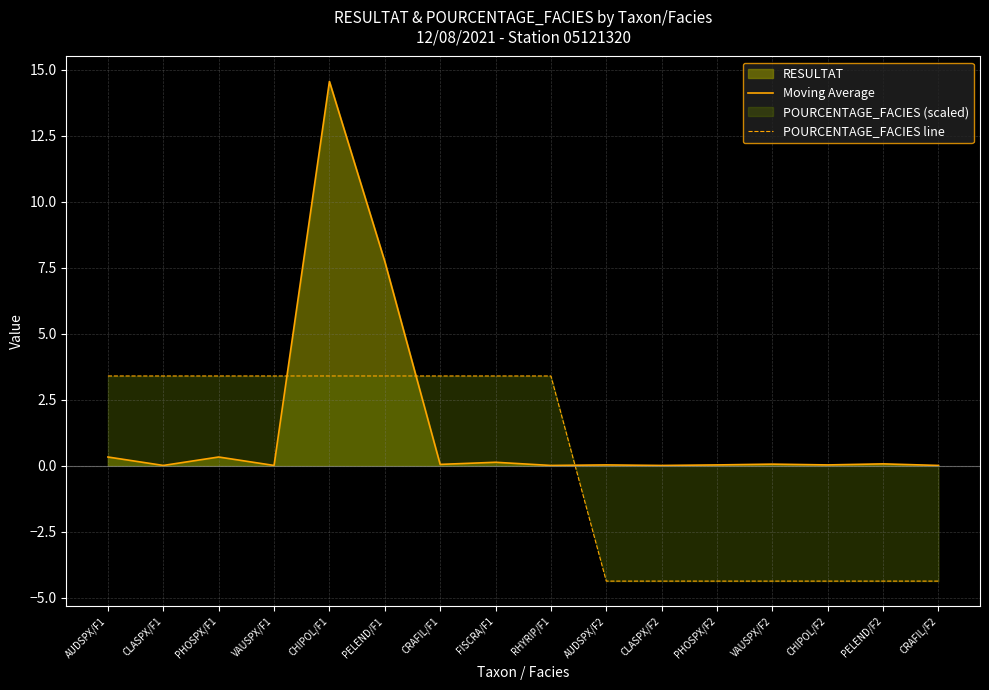

Reading left to right, what are all the values shown in this chart?

Moving Average: 0.3	0.0	0.3	0.0	14.6	7.7	0.1	0.1	0.0	0.0	0.0	0.0	0.1	0.0	0.1	0.0
POURCENTAGE_FACIES line: 3.4	3.4	3.4	3.4	3.4	3.4	3.4	3.4	3.4	-4.4	-4.4	-4.4	-4.4	-4.4	-4.4	-4.4